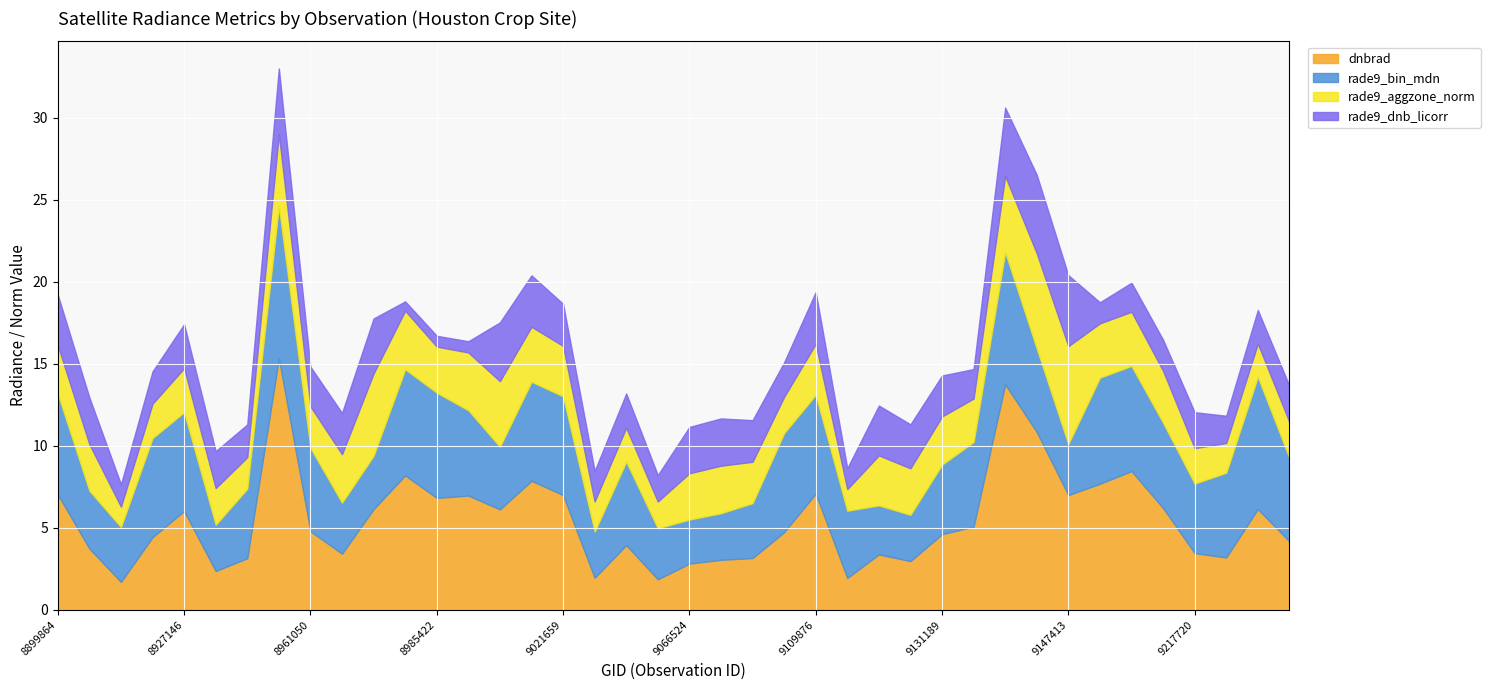

What is the total value across all series at 8927146?

17.4